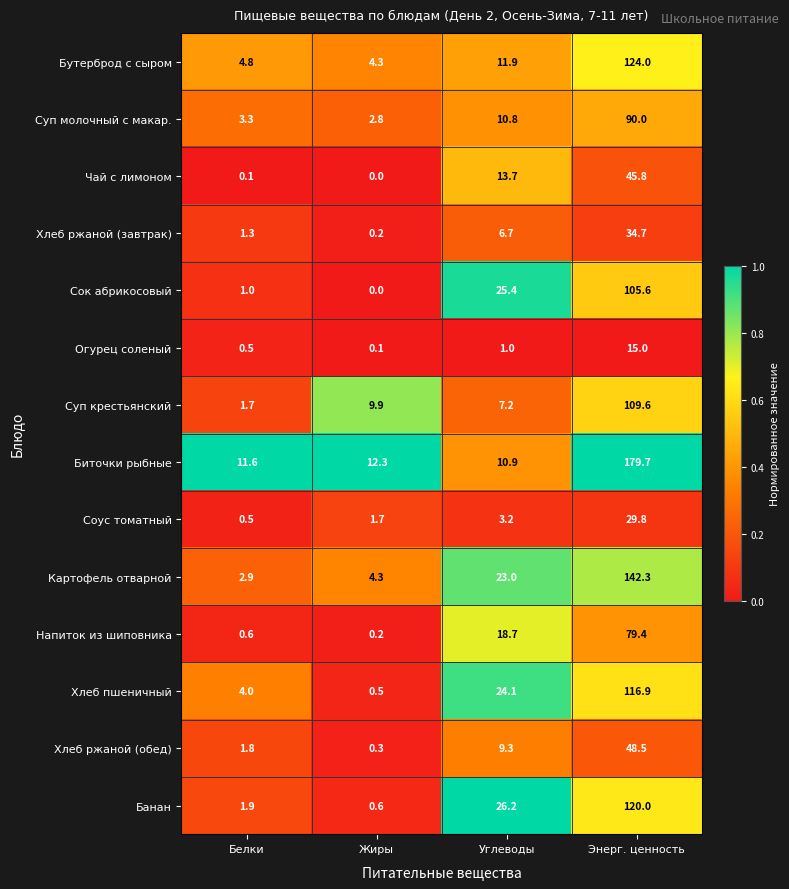

Between Белки and Углеводы, which series saw the biggest shift?

Сок абрикосовый